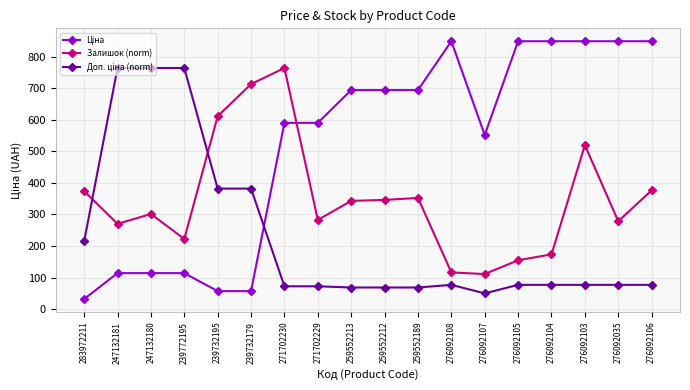

In Залишок (norm), how many points are higher than both neighbors (excluding endpoints)?

4